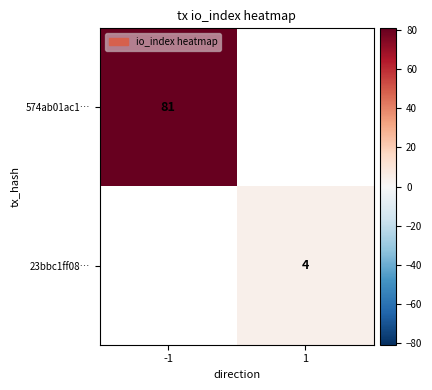

True or false: 23bbc1ff08… has a value of 1.5 at 1.

False